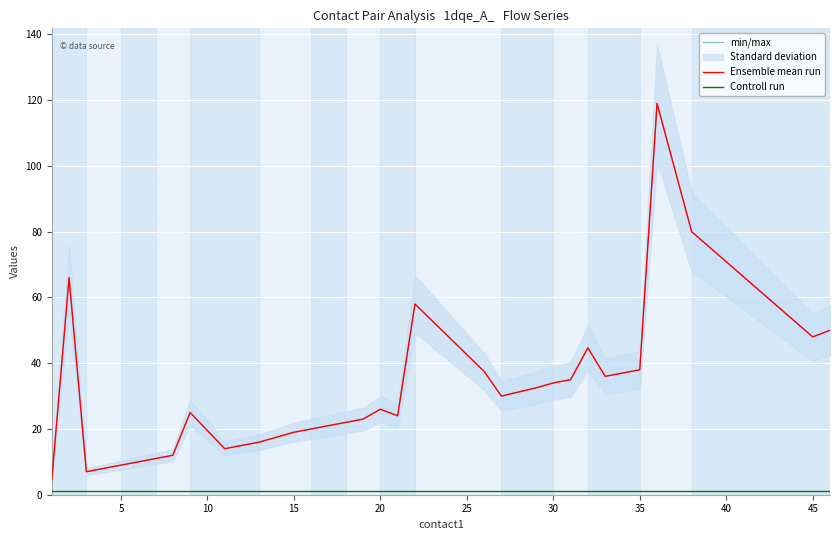

True or false: Ensemble mean run and Controll run cross at least once.

False